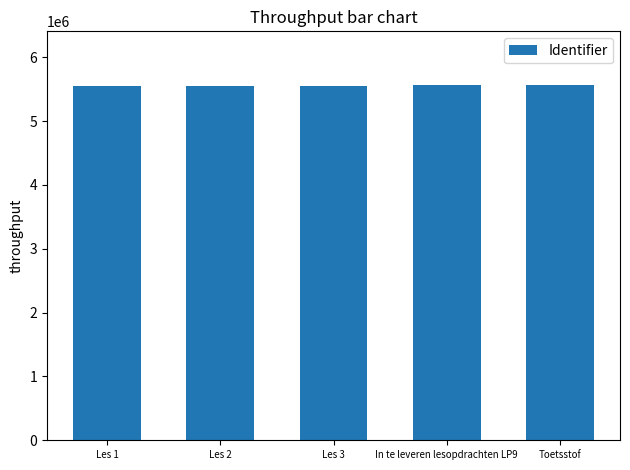

What is the label of the 5th bar from the right?

Les 1